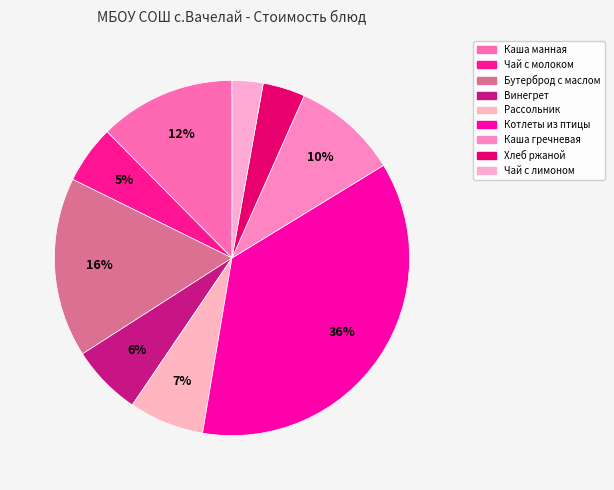

Count the number of slices in the pie.

9